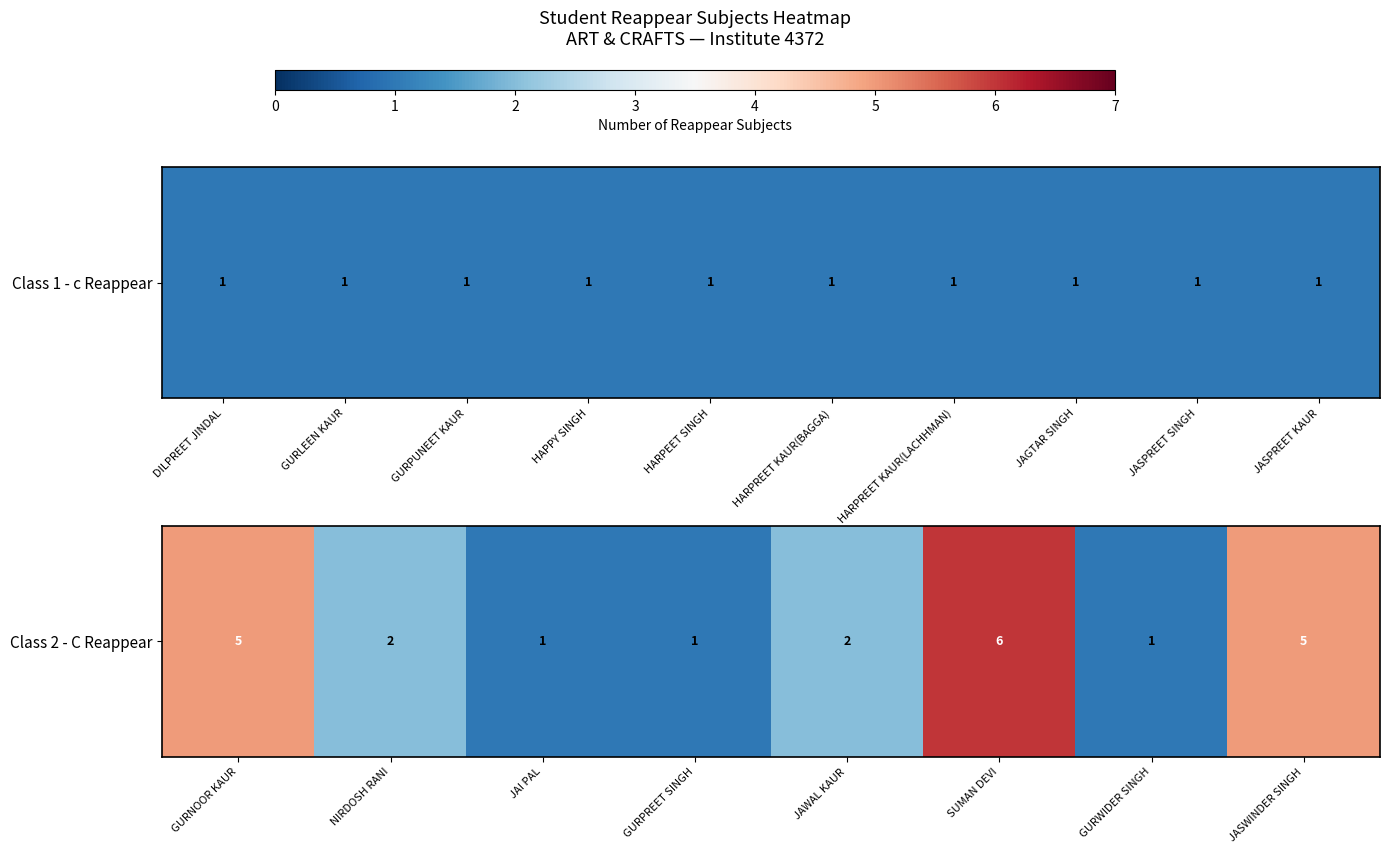

Which has a higher value, JAWAL KAUR or GURWIDER SINGH?

JAWAL KAUR